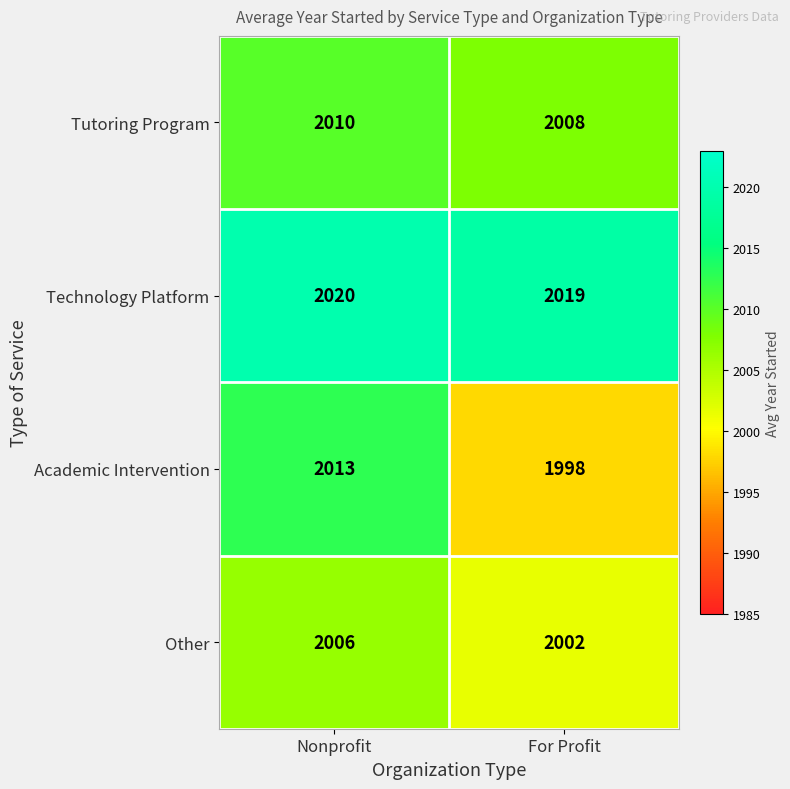

Rank the categories by Other value from highest to lowest.

Nonprofit, For Profit